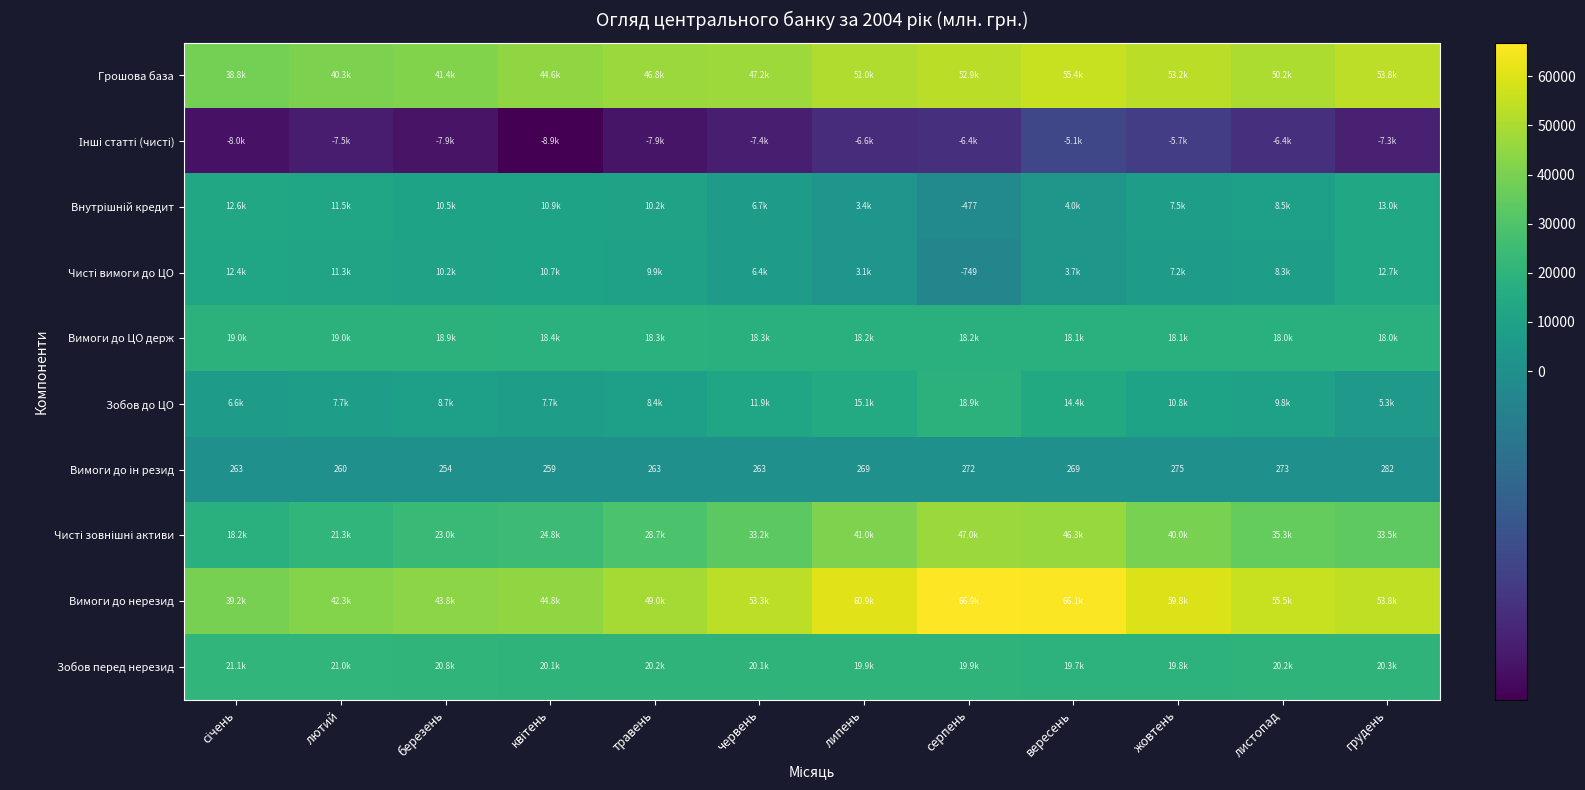

What is the sum of the Зобов до ЦО values at березень and жовтень?

19522.1